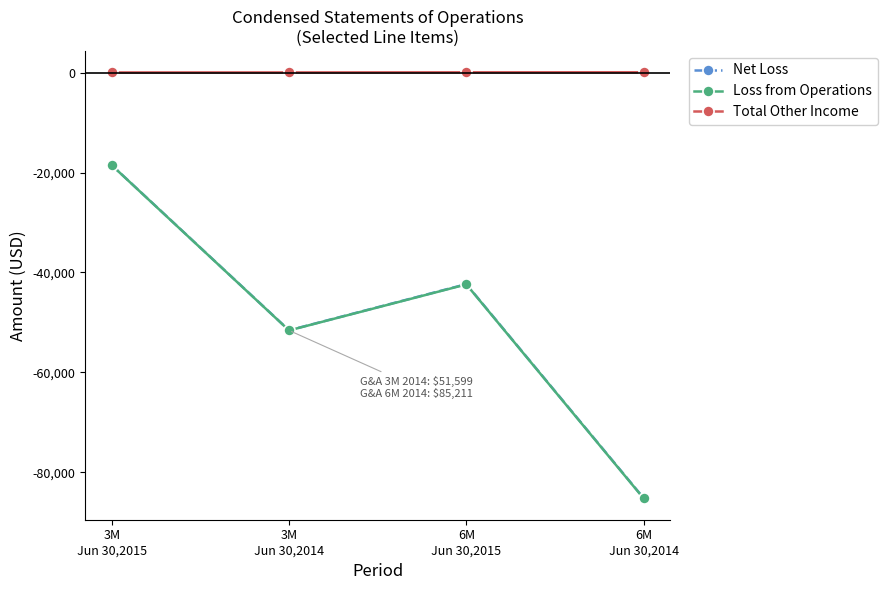

True or false: Loss from Operations and Total Other Income cross at least once.

False